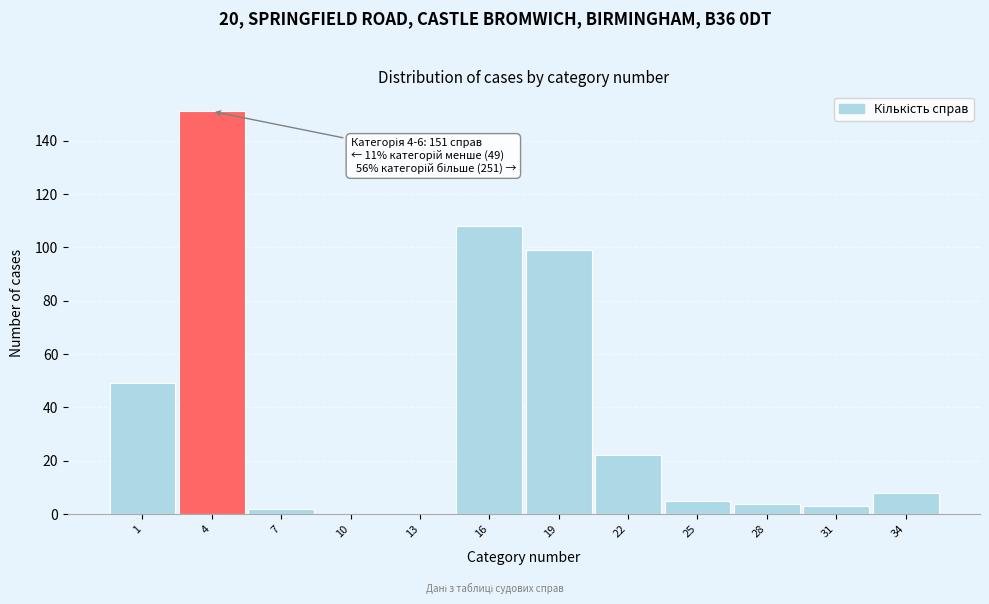

Reading left to right, list all the values displayed in this chart.

1=49	4=151	7=2	10=0	13=0	16=108	19=99	22=22	25=5	28=4	31=3	34=8